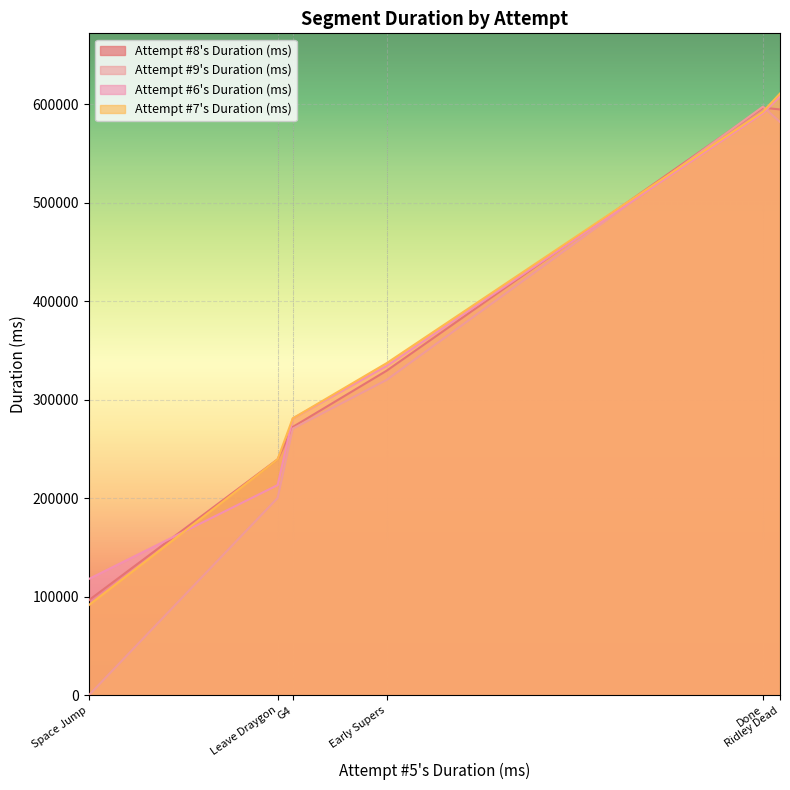

Which series has the widest spread of values?

Attempt #9's Duration (ms)